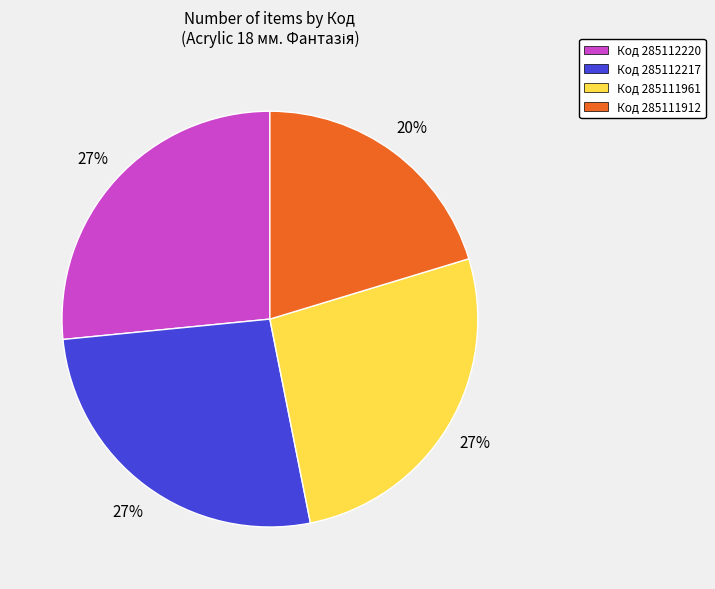

To the nearest percent, what is the average slice percentage?

25%